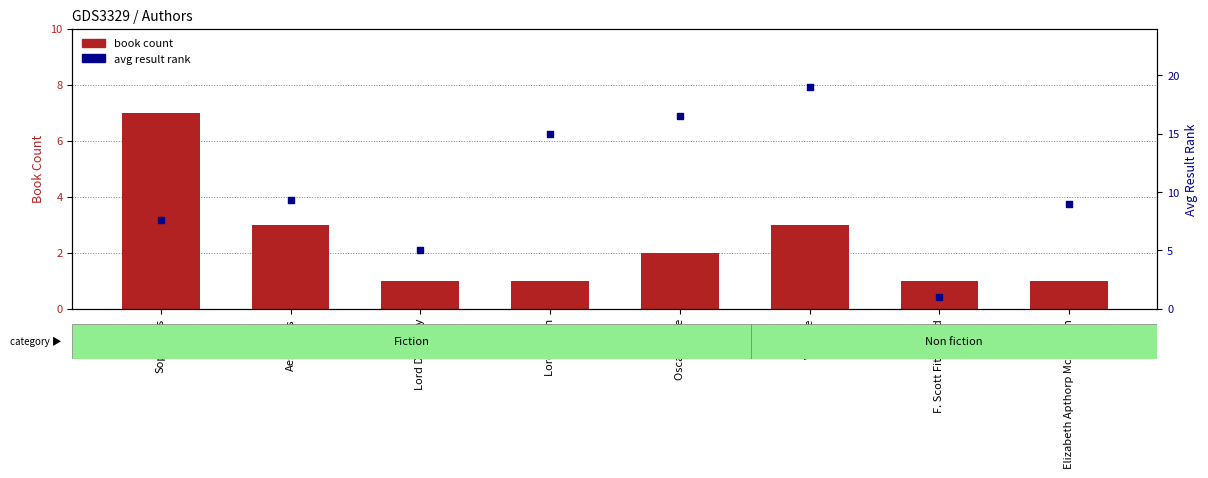

Which series contains the lowest Y value?

book count